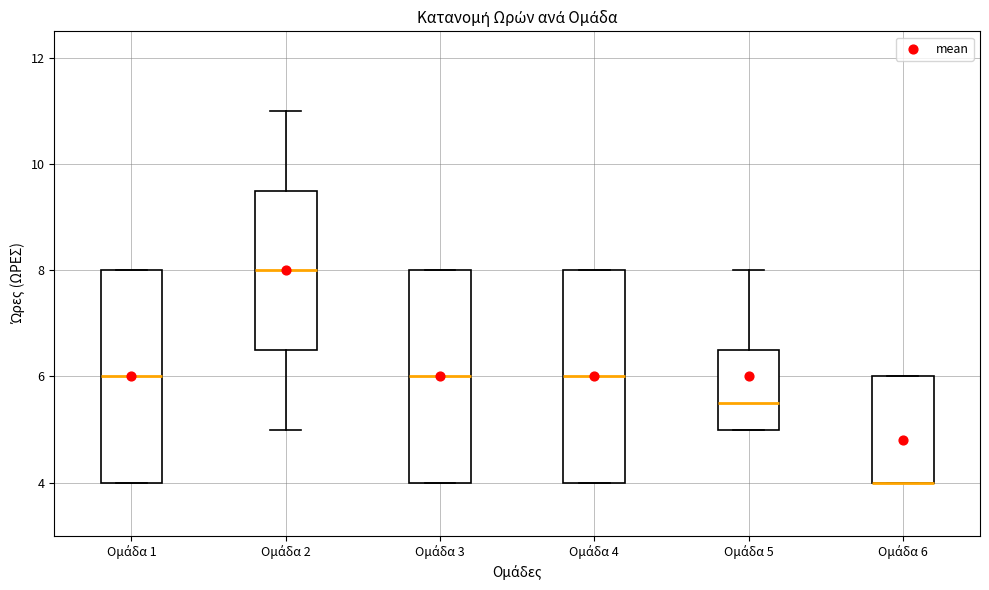

Reading left to right, read every box against the y-axis: the position of its median line, the range the box covers, and the ends of its whiskers. The values are not printed on the chart, so give them approximately, as read against the axis.

Ομάδα 1: median 6.0, box 4.0 to 8.0, whiskers 4.0 to 8.0
Ομάδα 2: median 8.0, box 6.6 to 9.6, whiskers 5.0 to 11.0
Ομάδα 3: median 6.0, box 4.0 to 8.0, whiskers 4.0 to 8.0
Ομάδα 4: median 6.0, box 4.0 to 8.0, whiskers 4.0 to 8.0
Ομάδα 5: median 5.6, box 5.0 to 6.6, whiskers 5.0 to 8.0
Ομάδα 6: median 4.0 (drawn on the box's lower edge), box 4.0 to 6.0, whiskers 4.0 to 6.0